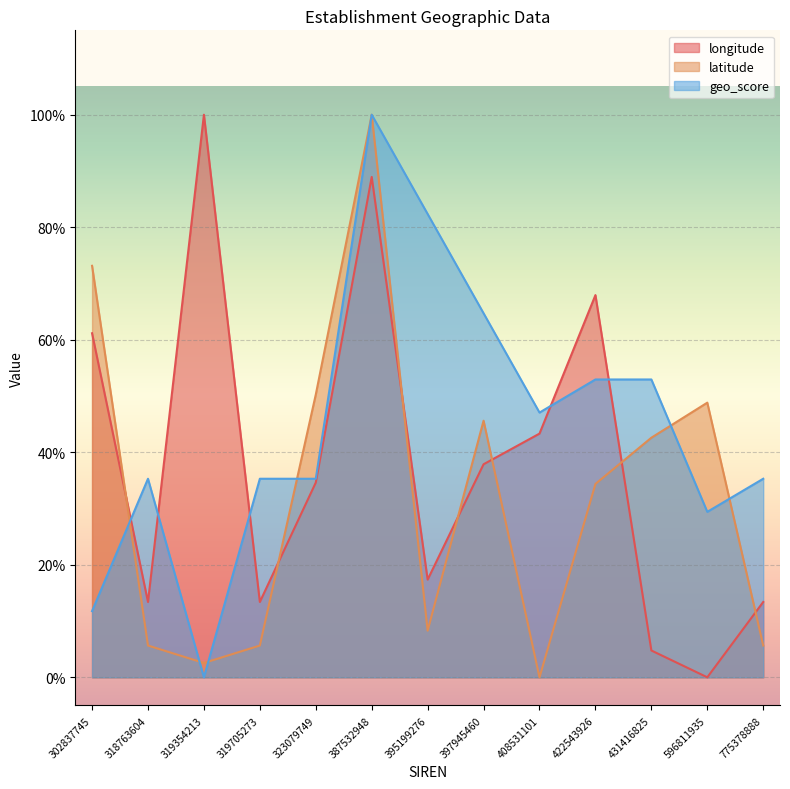

Rank the series at 319354213 from lowest to highest value.

geo_score, latitude, longitude